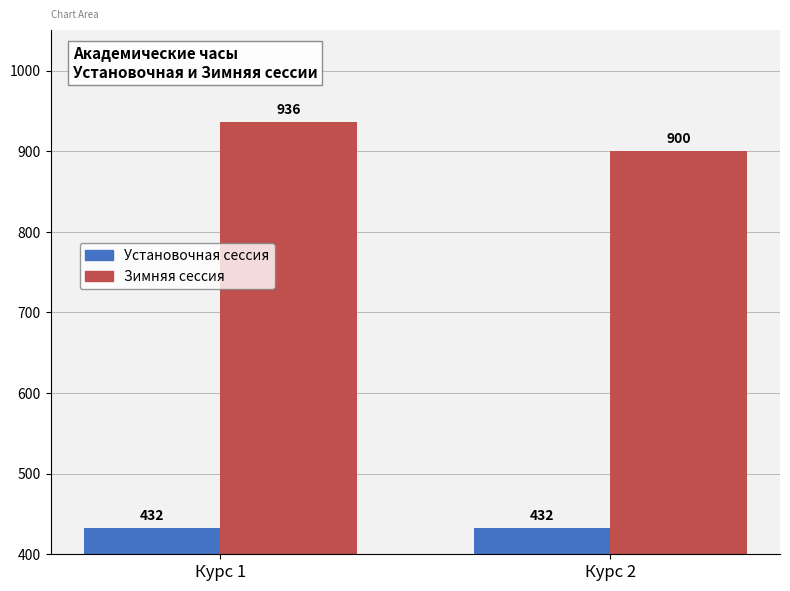

How many bars are there in each group?

2